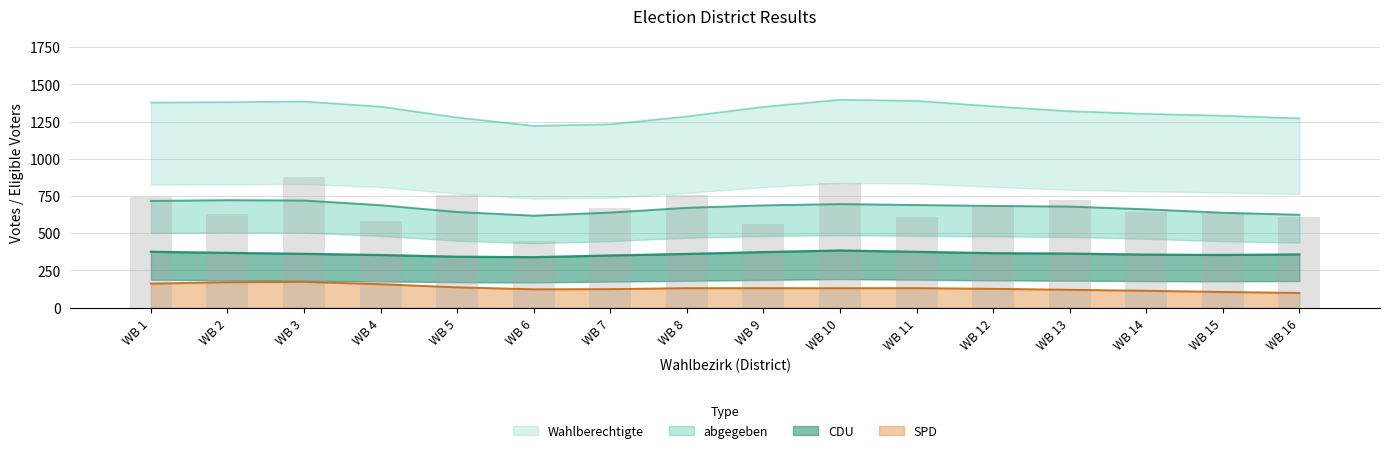

The SPD series shows 153.0 at WB 5. True or false?

True